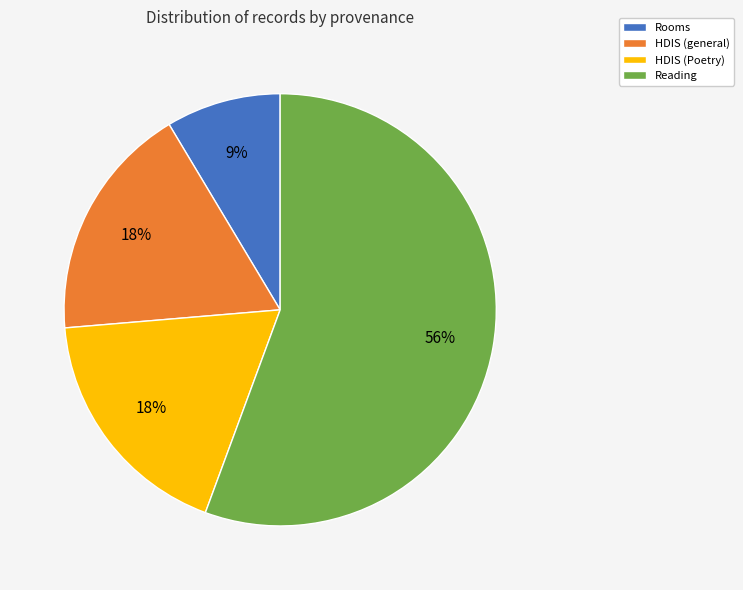

Which category has the biggest portion of the pie?

Reading